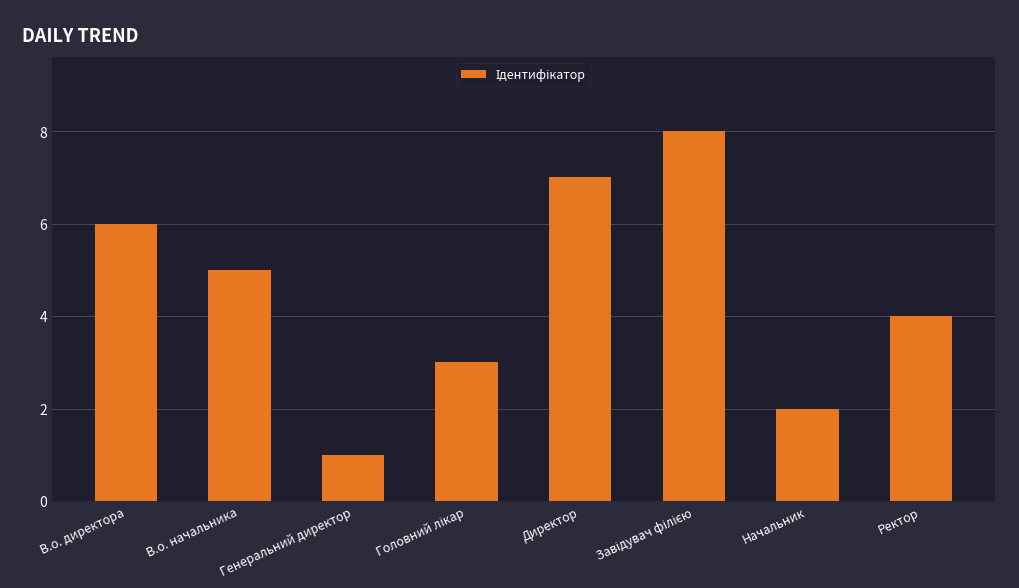

Is it true that the value at Начальник is 2?

True